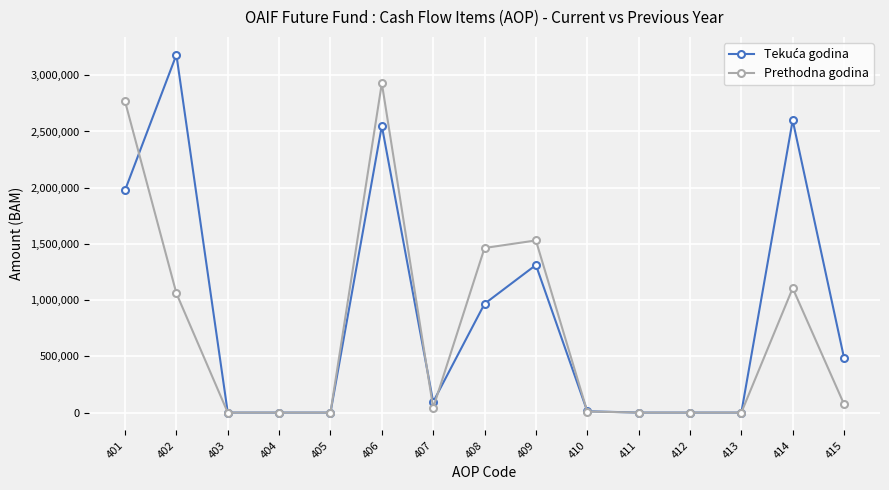

How many data points does each series have?

15